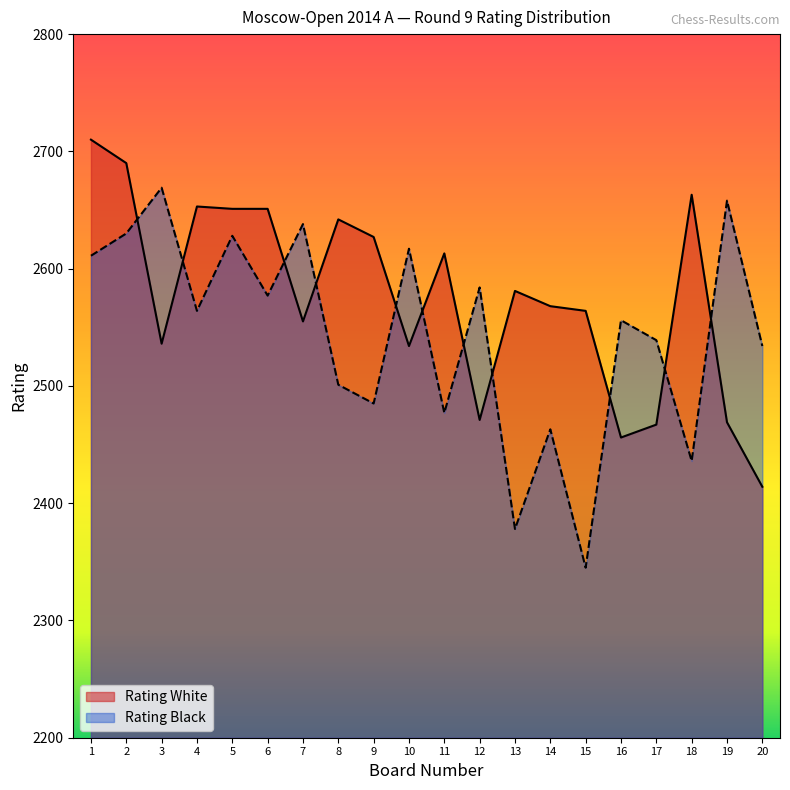

Between 17 and 1, which is larger?

1